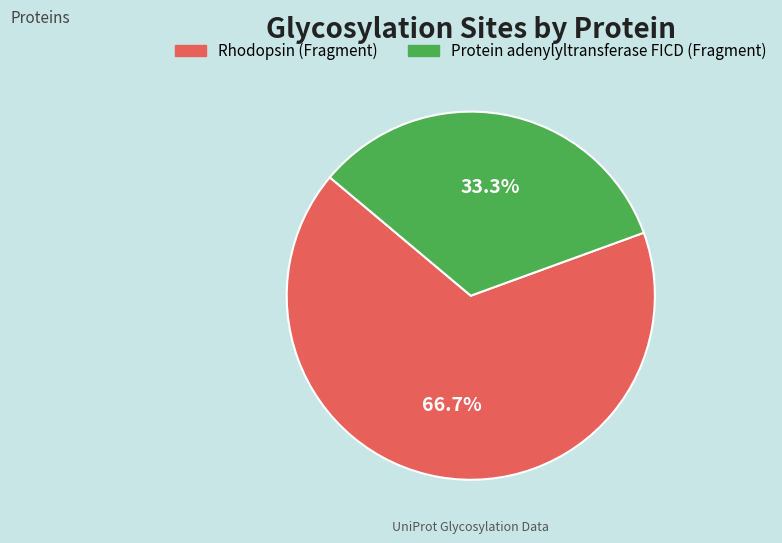

Which category has the biggest portion of the pie?

Rhodopsin (Fragment)